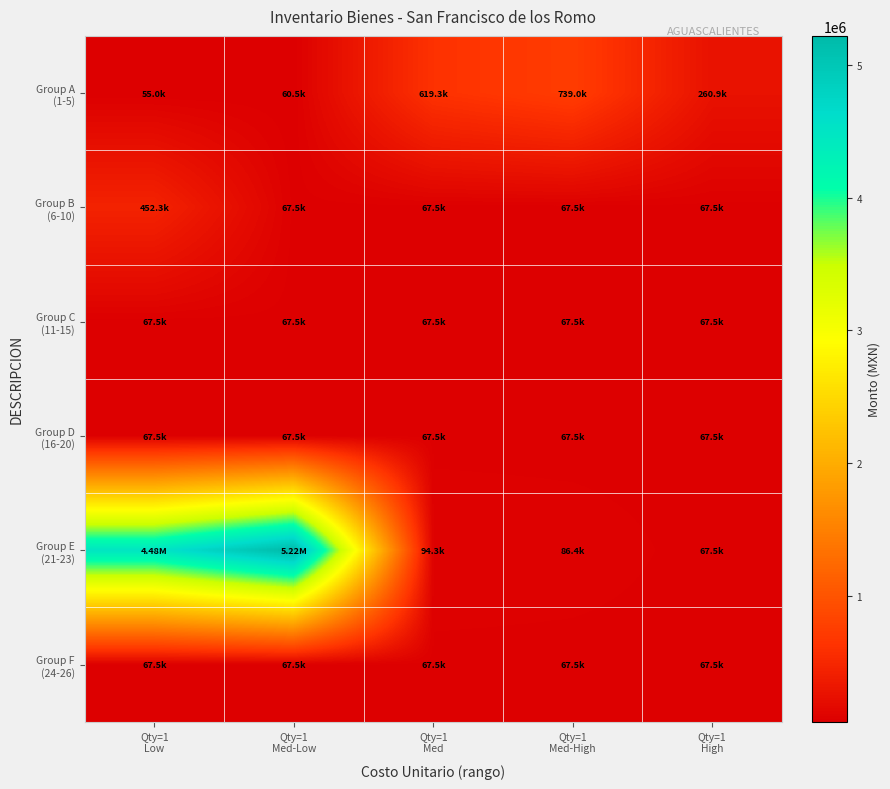

Which series has the largest total across all categories?

Group E (21-23)